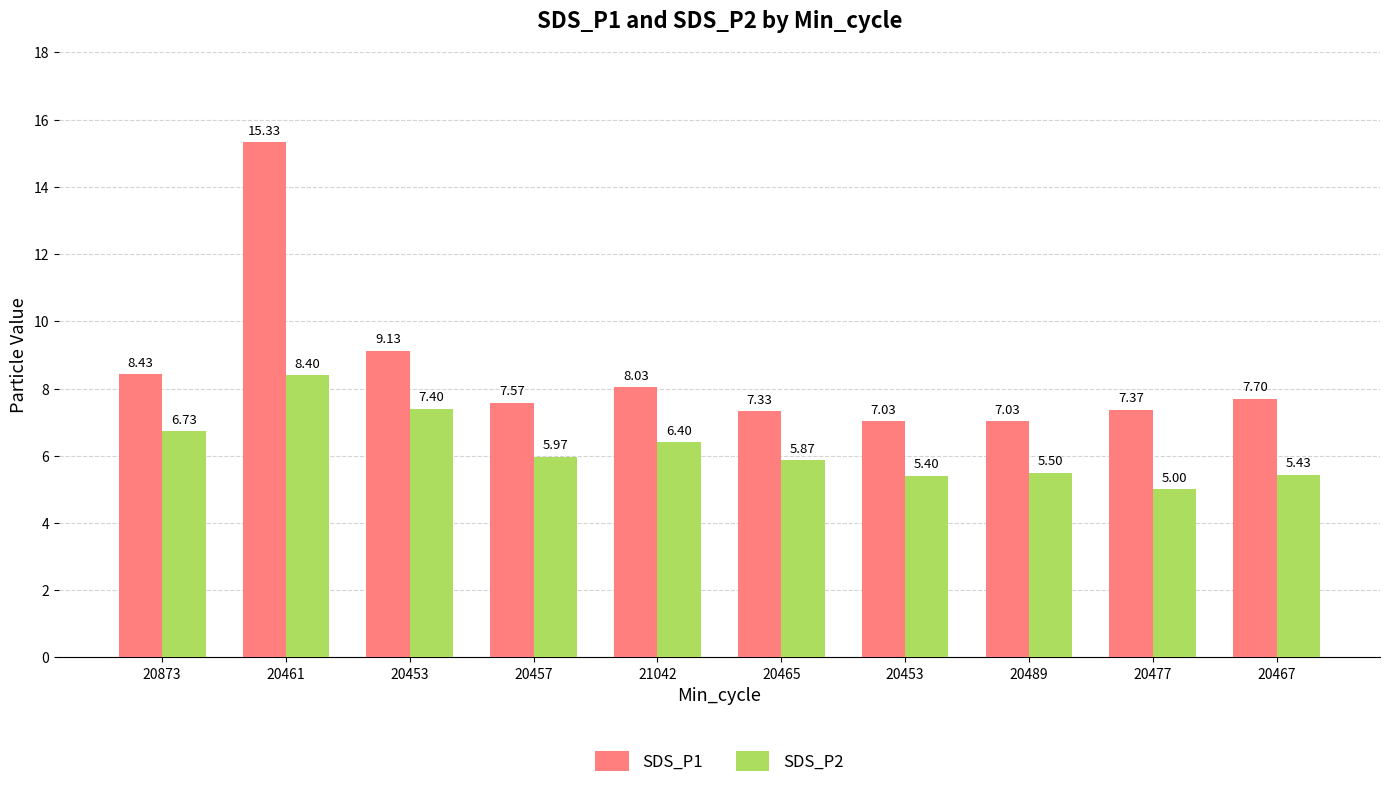

How many distinct data groups are displayed?

2